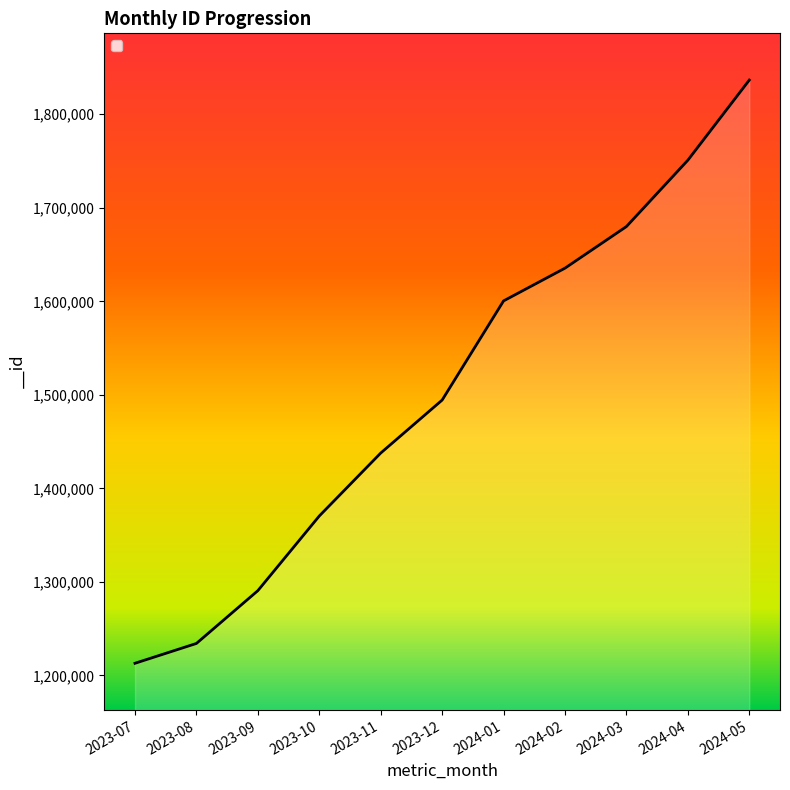

Count the number of categories in the chart.

11